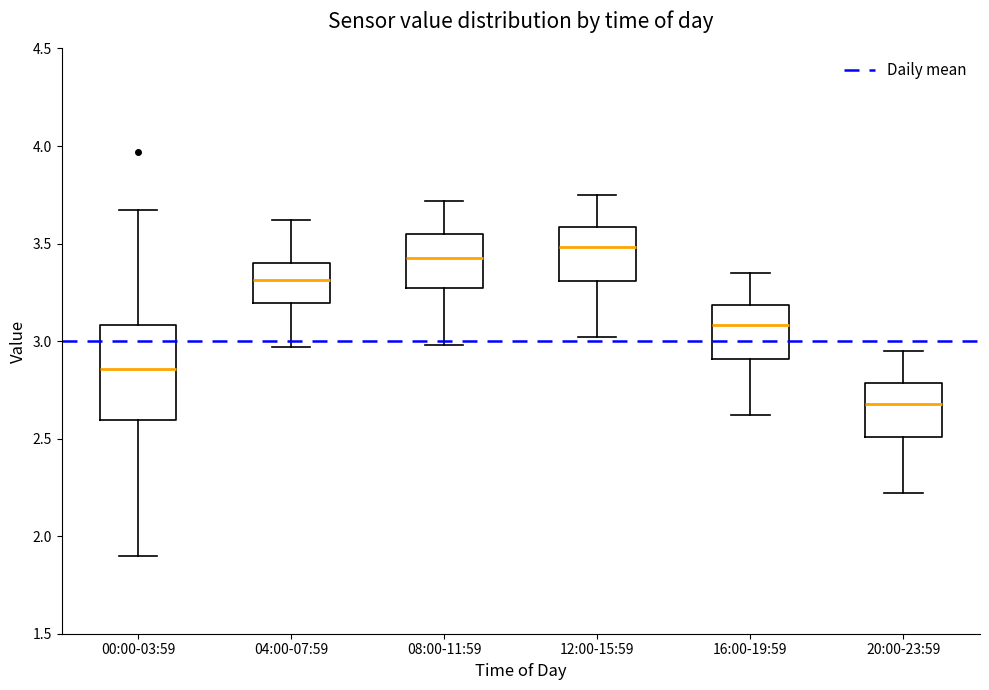

Which box is the tallest, from its lower edge to its upper edge?

00:00-03:59